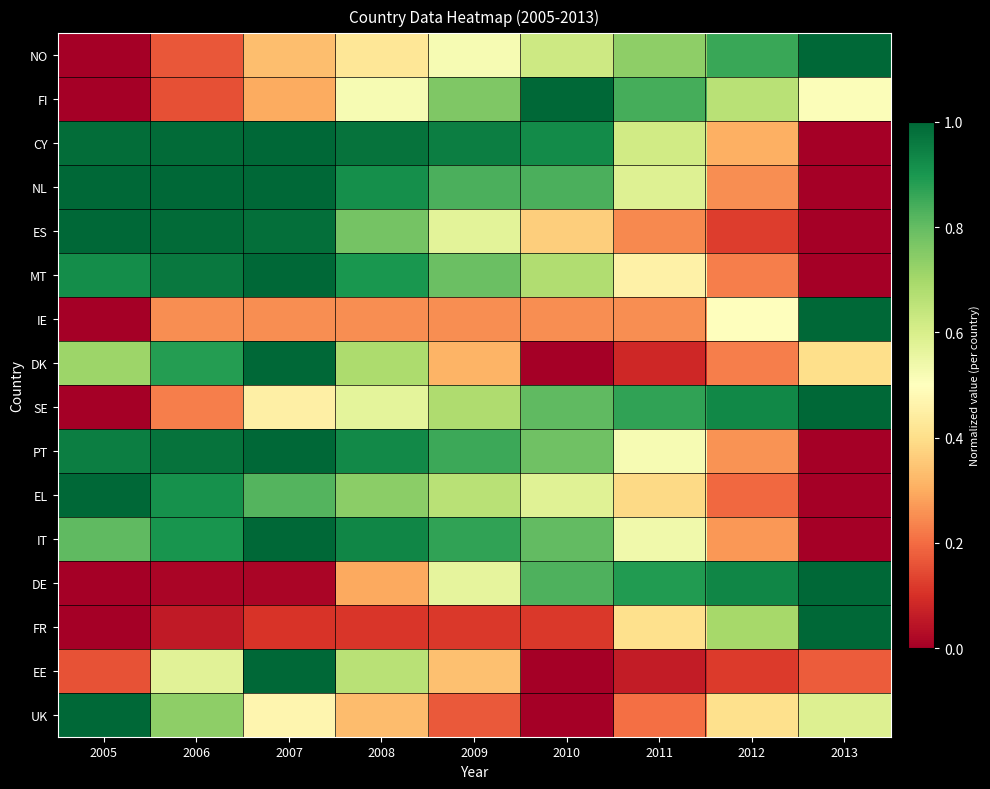

What is the spread (max minus min) of values at 2005?

1.0